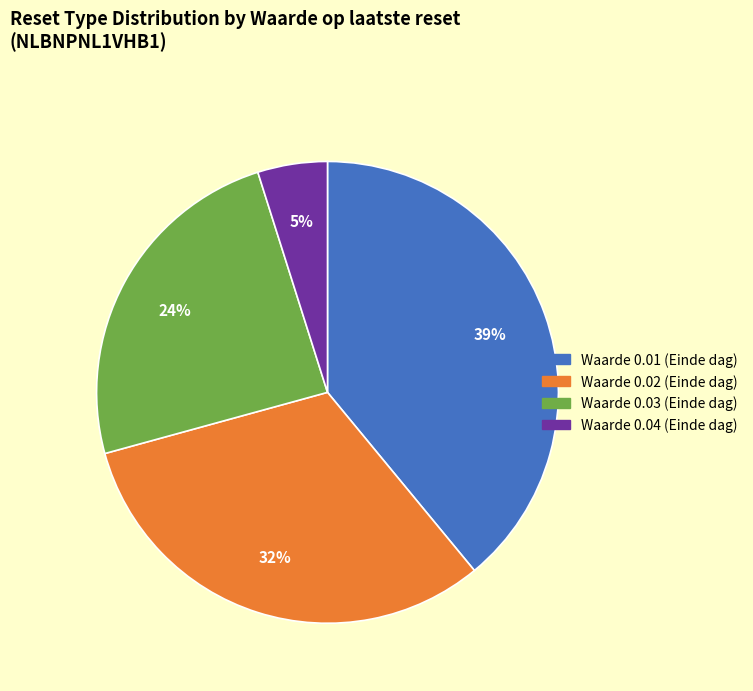

Rank the categories by value from highest to lowest.

Waarde 0.01 (Einde dag), Waarde 0.02 (Einde dag), Waarde 0.03 (Einde dag), Waarde 0.04 (Einde dag)